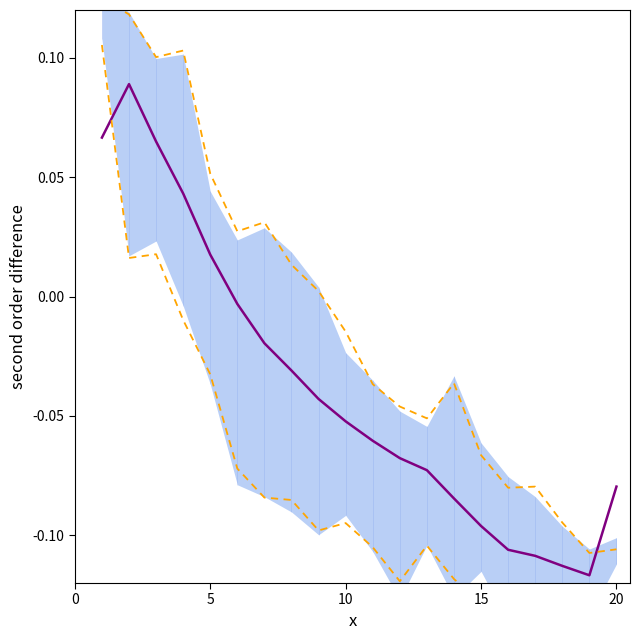

Rank the series by their average value, from lowest to highest.

lower bound, mean FINAL, upper bound